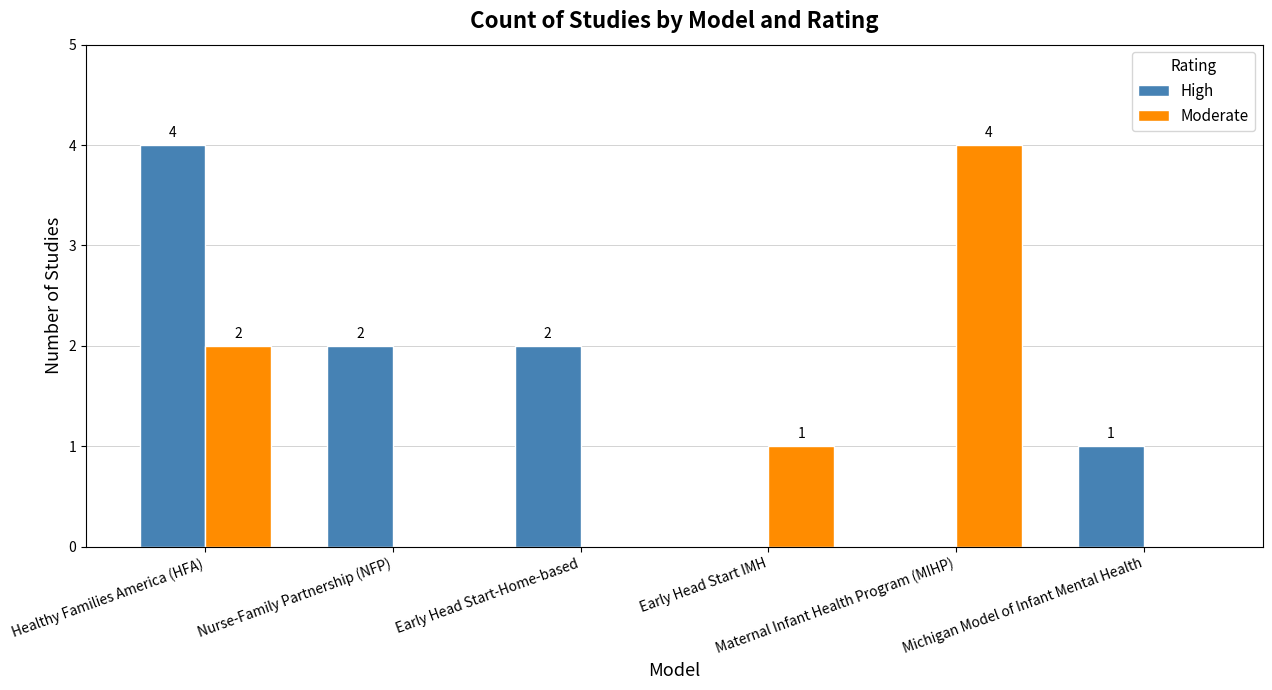

Does the chart contain stacked bars?

No